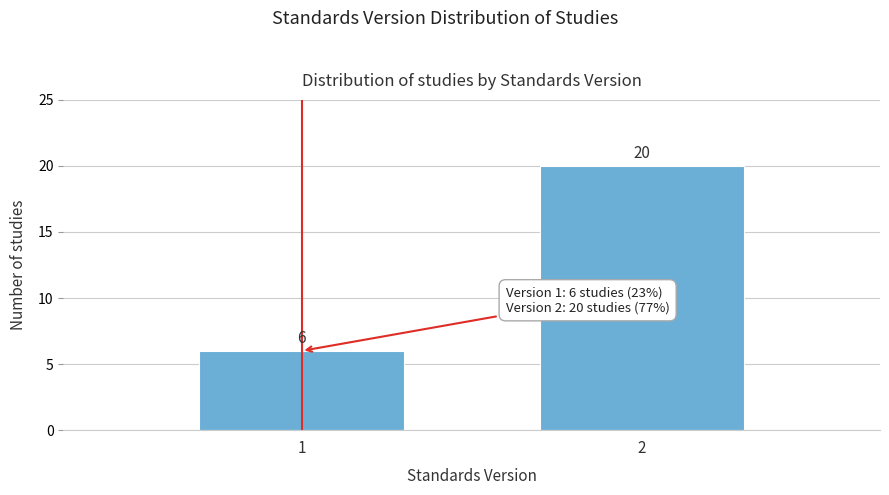

Reading right to left, what are all the values shown in this chart?

2=20	1=6